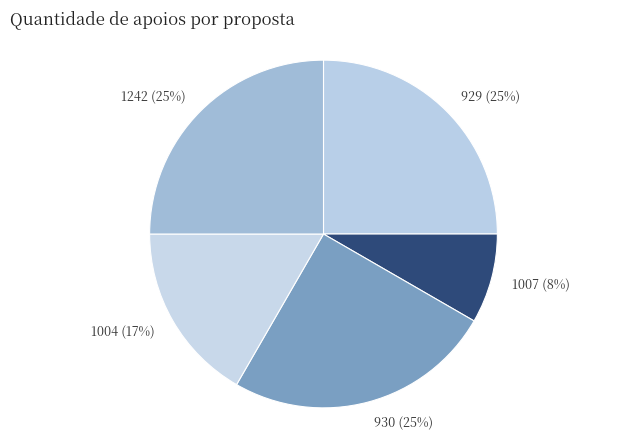

To the nearest percent, what is the combined percentage of 1007 and 1004?

25%